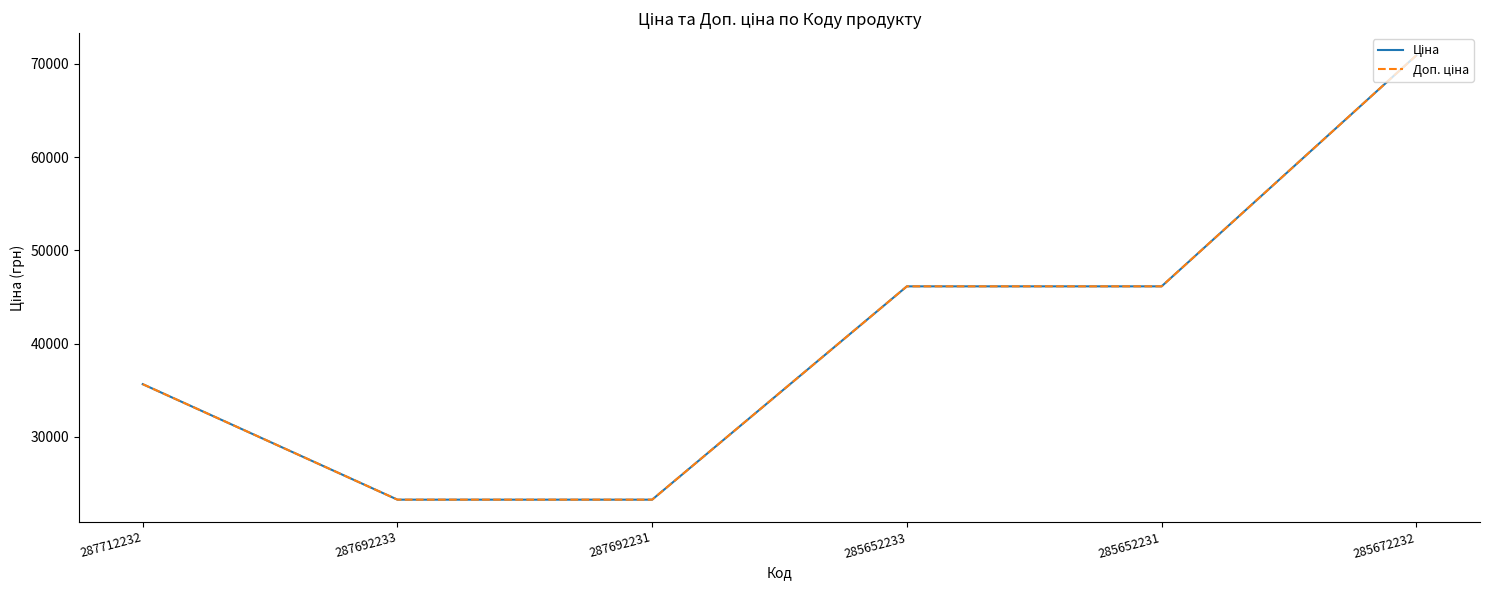

Is this an area chart (filled region under the line)?

No